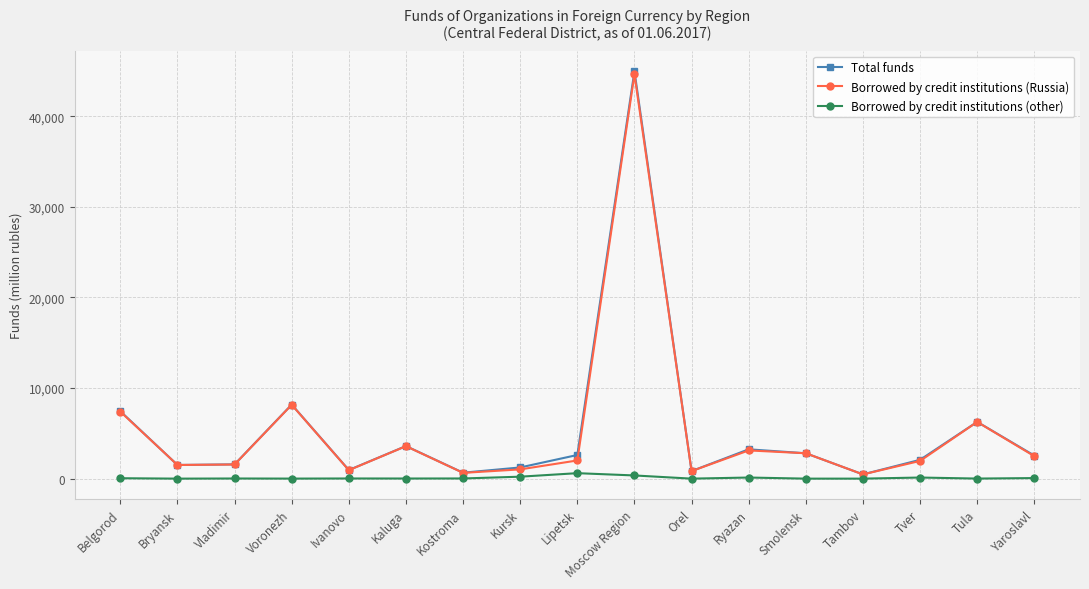

True or false: Total funds and Borrowed by credit institutions (other) intersect in this chart.

False